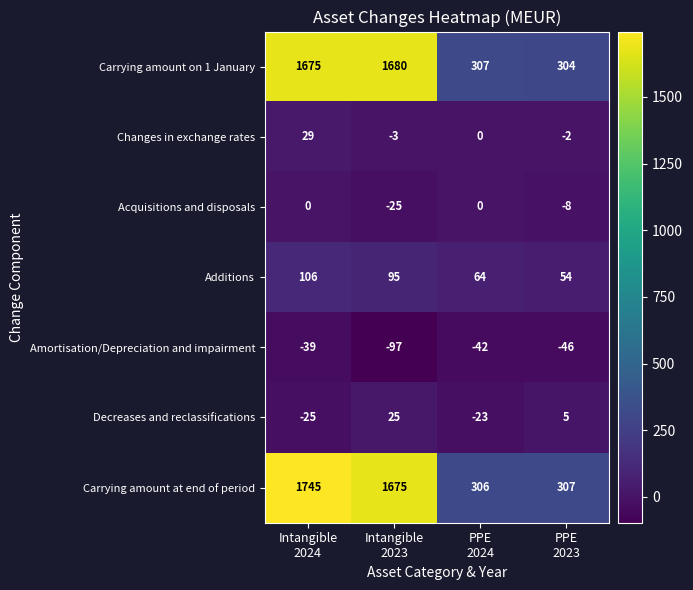

What is the difference between the maximum and minimum values in the Changes in exchange rates series?

32